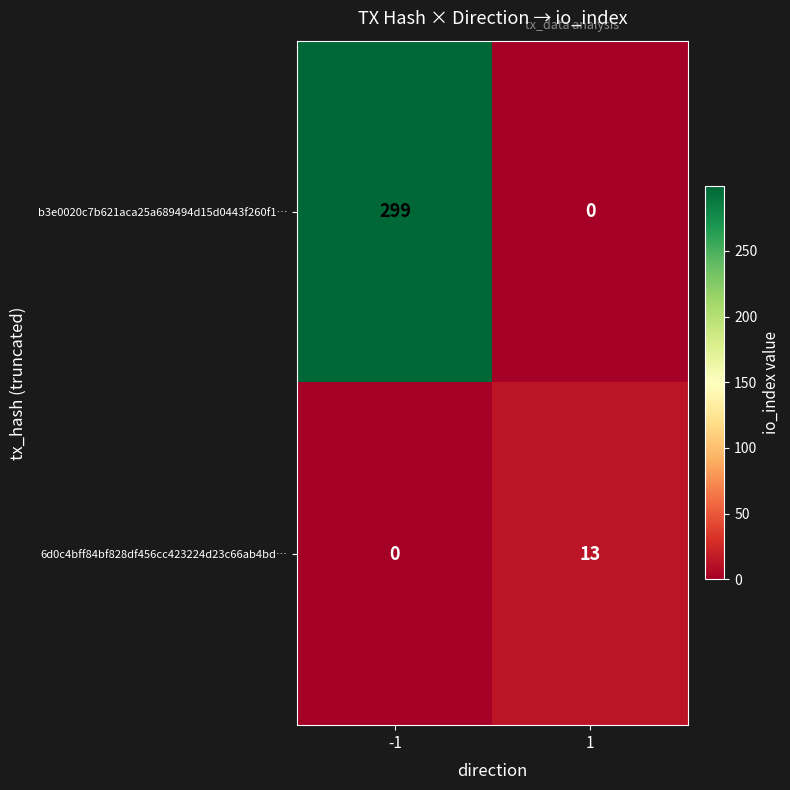

Reading left to right, what are all the values shown in this chart?

b3e0020c7b621aca25a689494d15d0443f260f1…: 299	0
6d0c4bff84bf828df456cc423224d23c66ab4bd…: 0	13